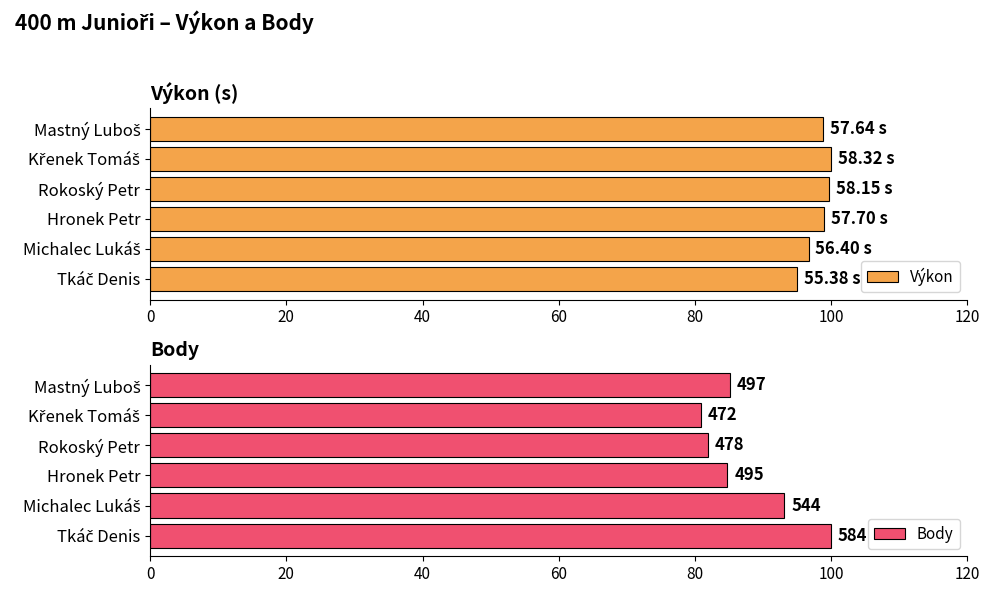

At how many categories does at least one series exceed 93?

6